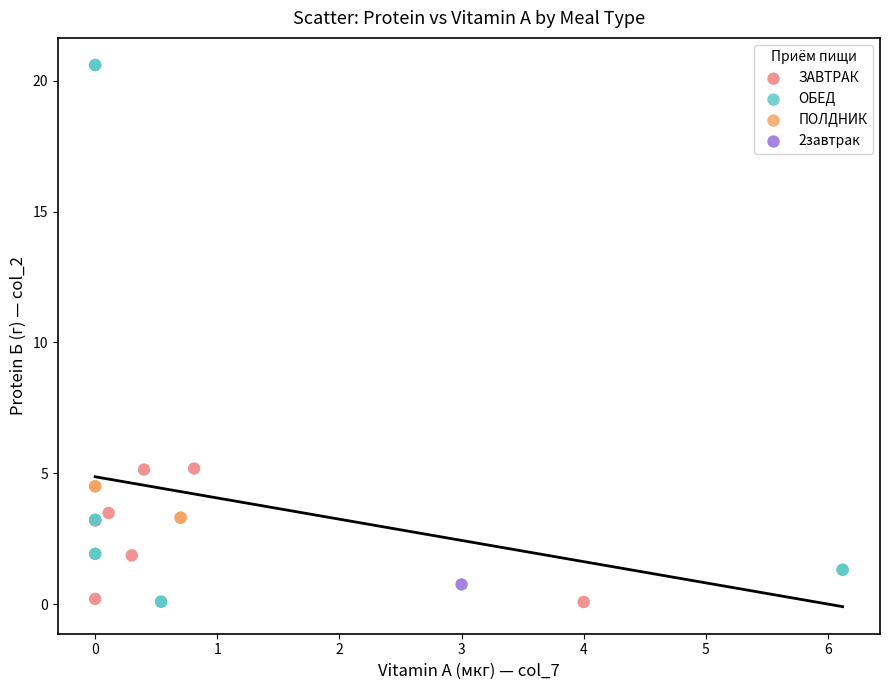

Which series reaches the maximum Y coordinate?

ОБЕД